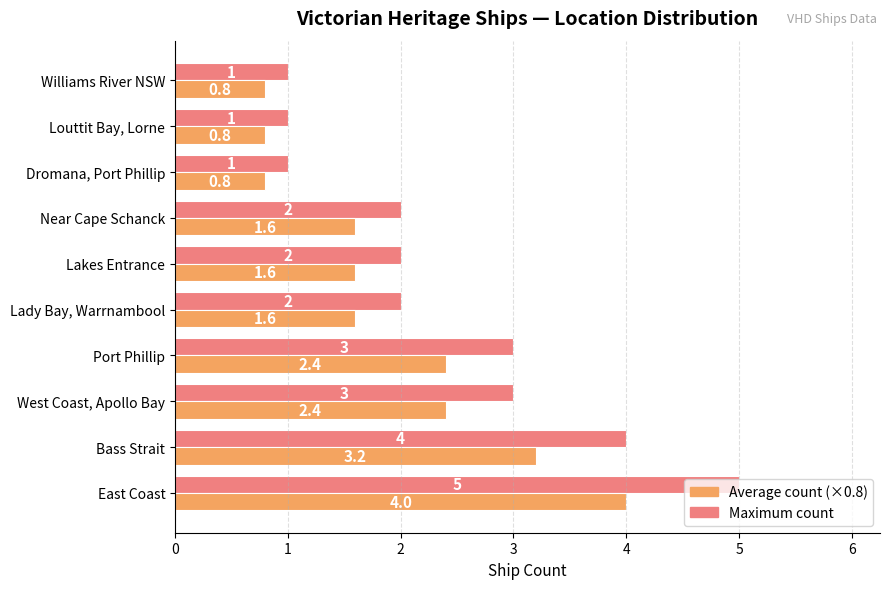

Which series has the widest spread of values?

Maximum count